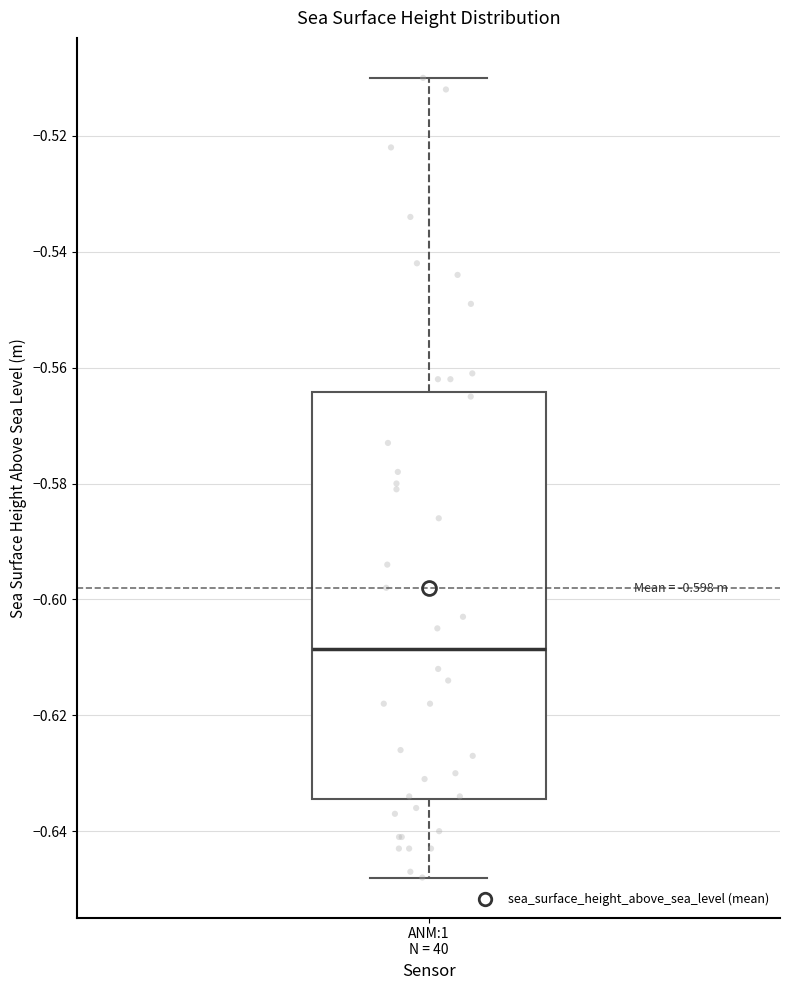

Read this box plot against the y-axis: the position of the median line, the range covered by the box, and the ends of both whiskers. The values are not printed on the chart, so give them approximately, as read against the axis.

median -0.608, box -0.634 to -0.564, whiskers -0.648 to -0.510